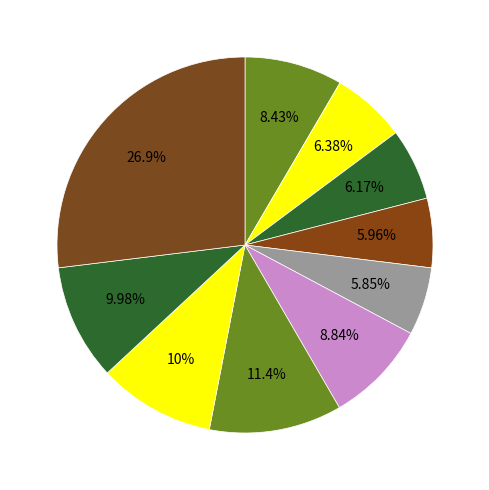

How many slices are in this pie chart?

10